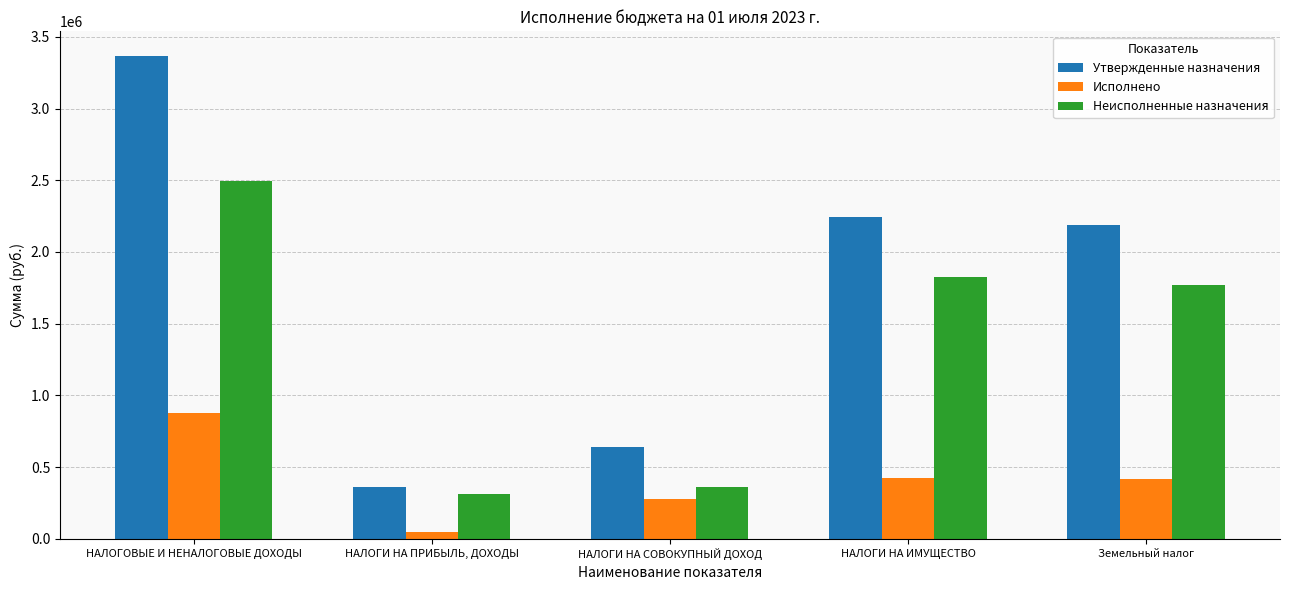

How many distinct data groups are displayed?

3